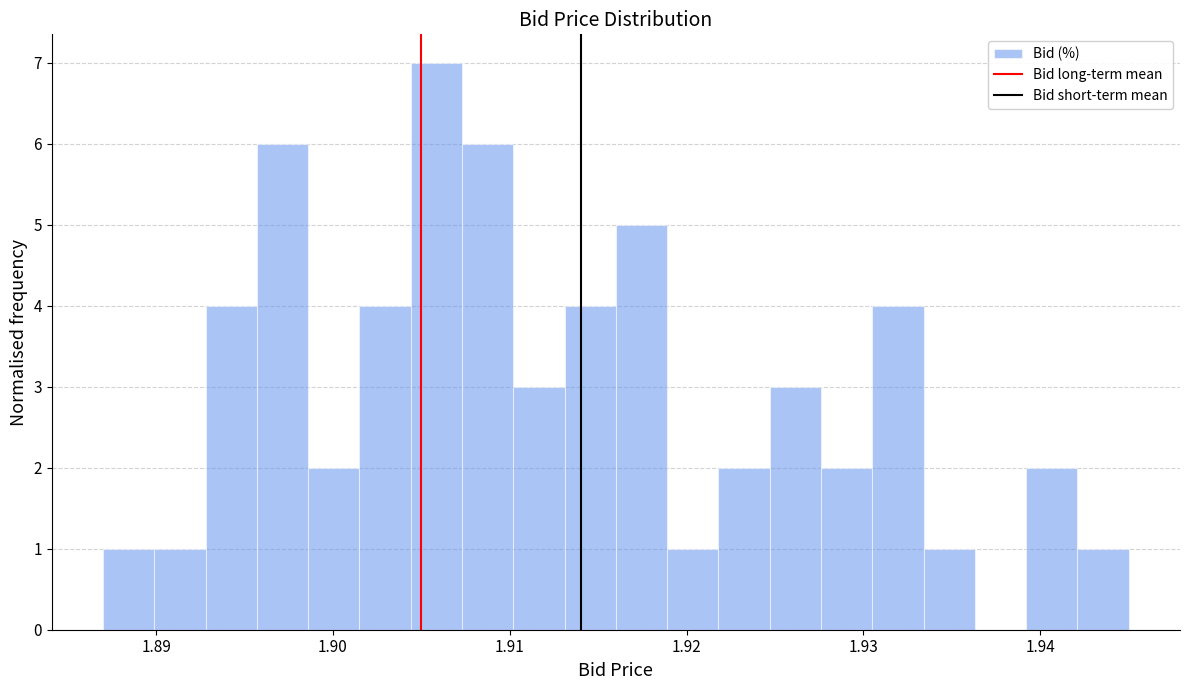

Around what value on the x-axis is the tallest bar? Give the approximate position of its centre, as read against the axis.

1.906